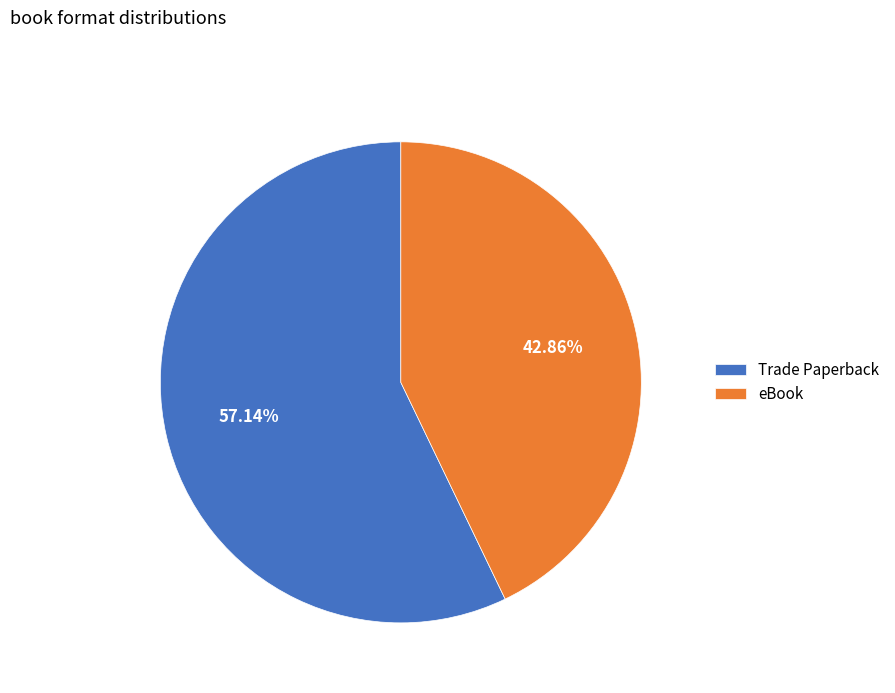

To the nearest percent, what is the average slice percentage?

50%